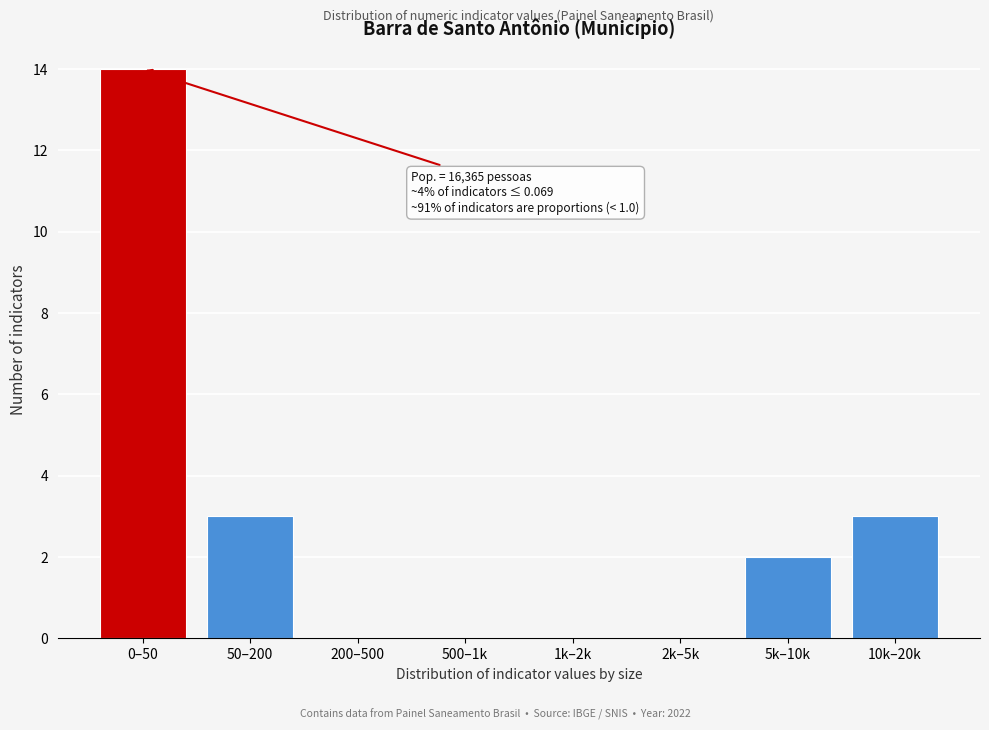

Reading left to right, what are all the values shown in this chart?

0–50=14	50–200=3	200–500=0	500–1k=0	1k–2k=0	2k–5k=0	5k–10k=2	10k–20k=3